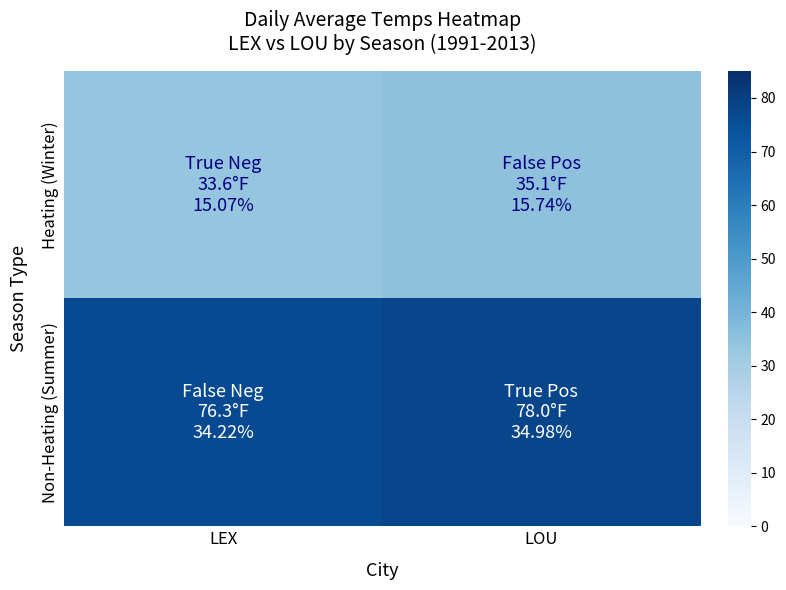

What is the spread (max minus min) of values at LOU?

42.9